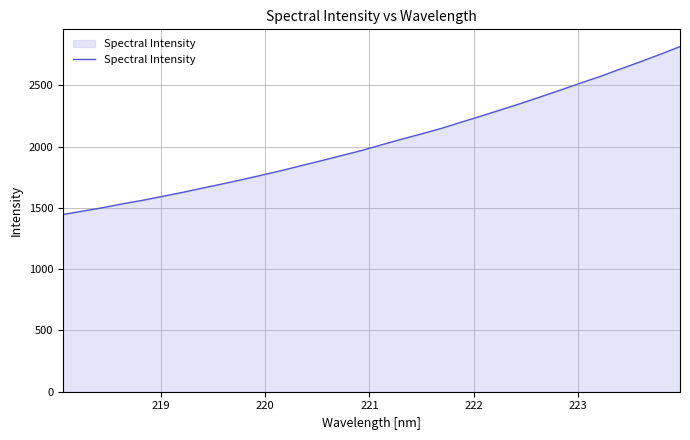

How many series are shown in this chart?

1